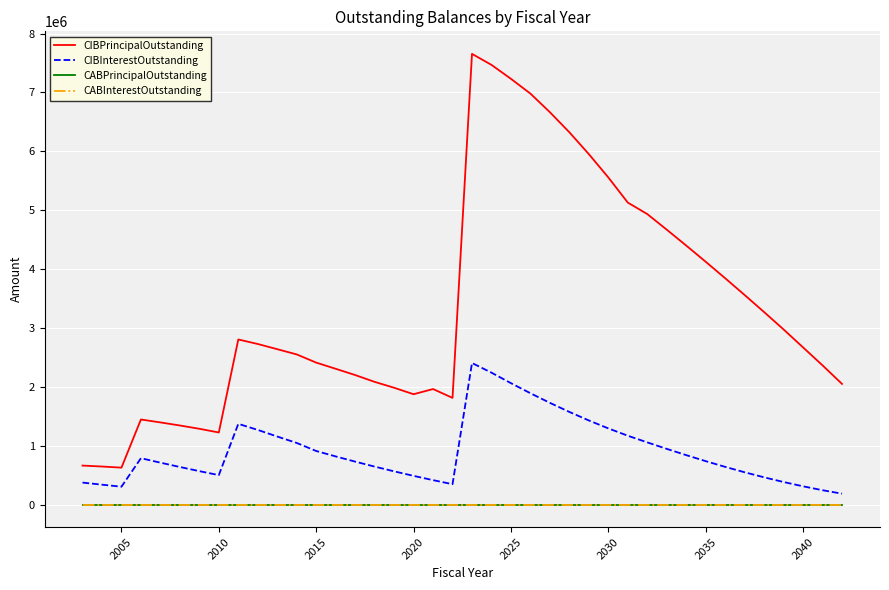

Is this an area chart (filled region under the line)?

No